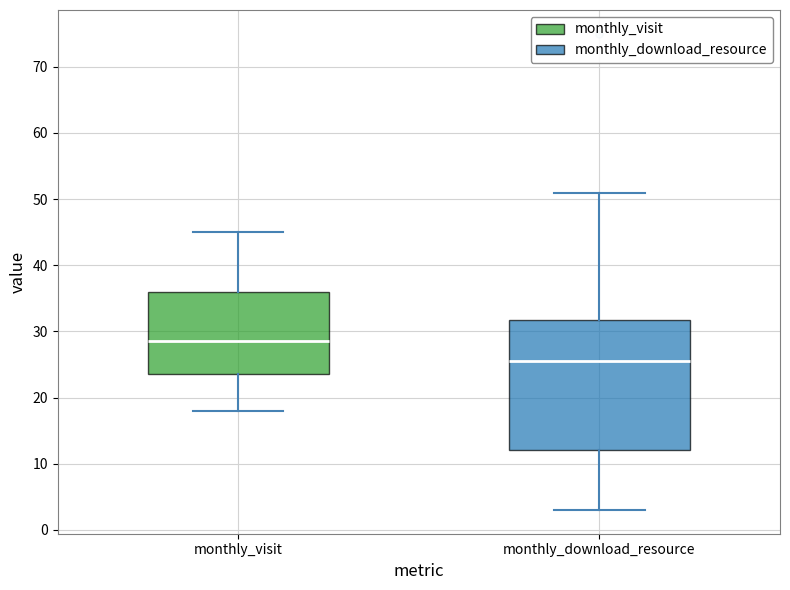

Where does the upper whisker of the box for monthly_download_resource end on the y-axis? The values are not printed on the chart, so give them approximately, as read against the axis.

51